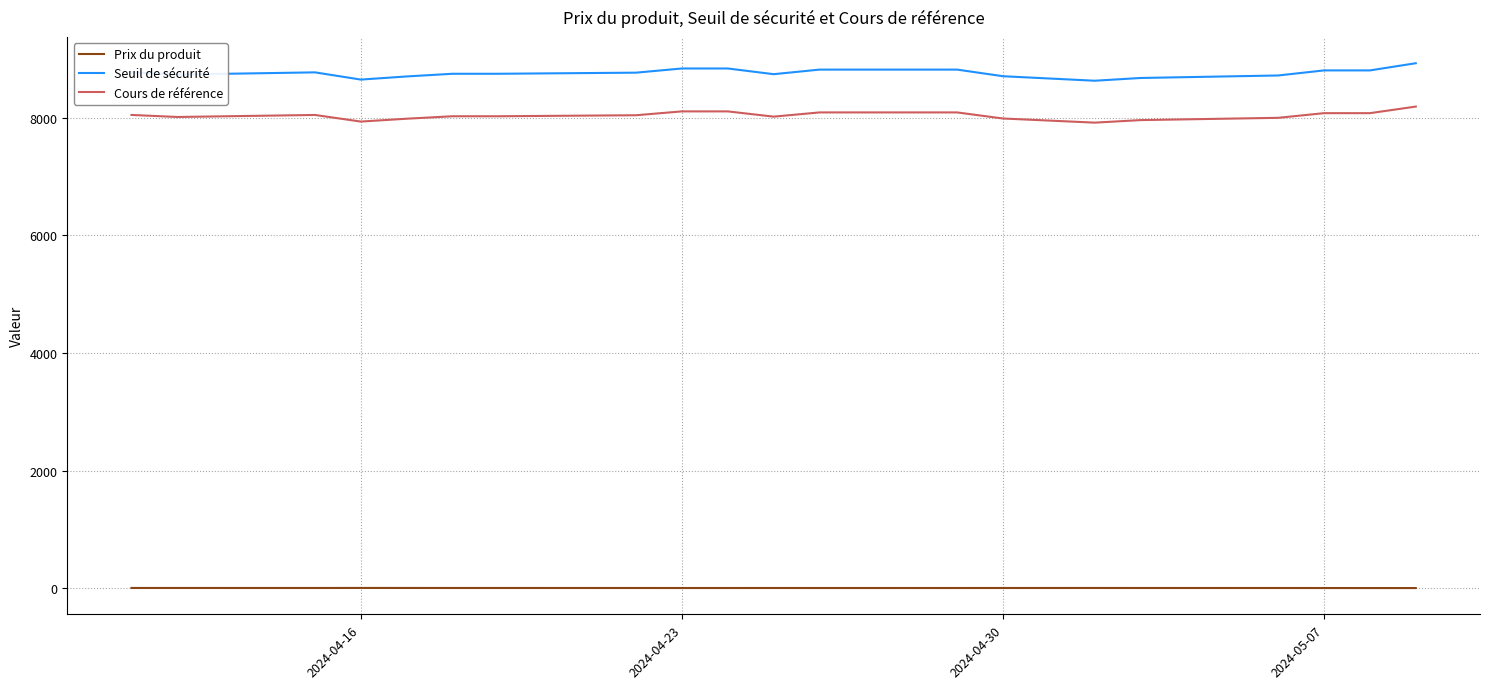

What is the maximum value for Seuil de sécurité?

8924.5